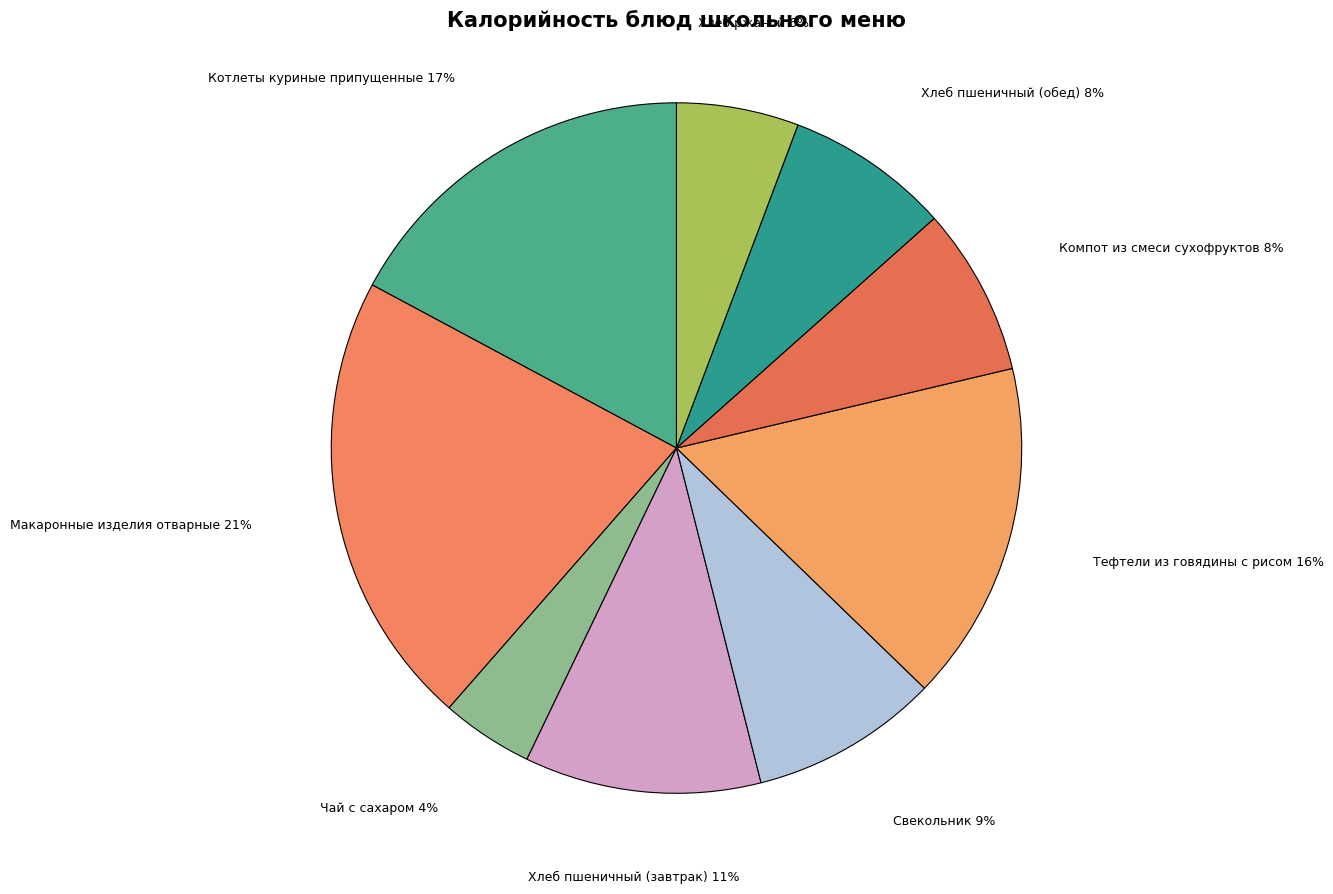

To the nearest percent, what portion does Свекольник represent?

9%